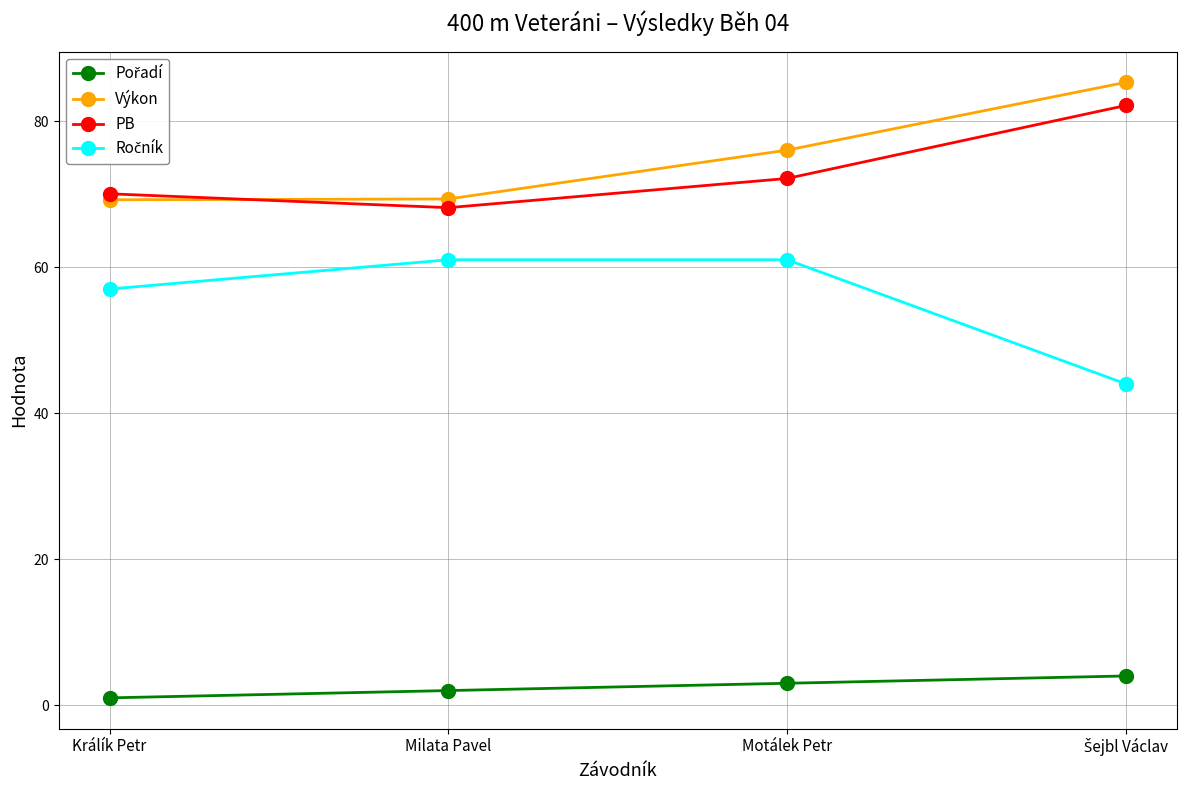

At which label is PB closest to 75?

Motálek Petr